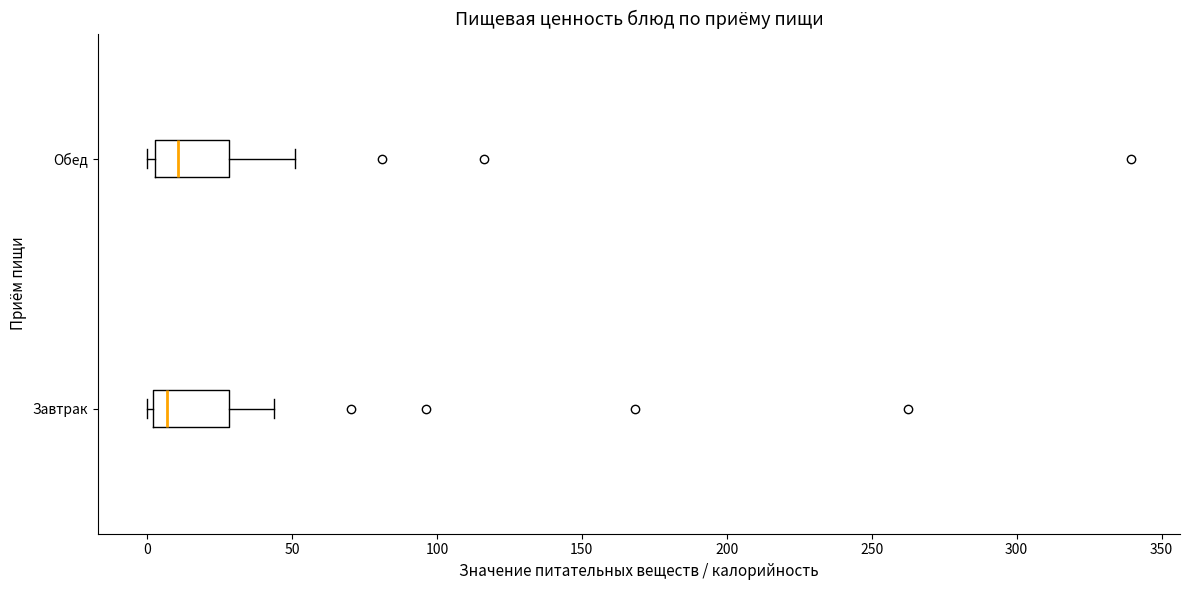

Where is the left edge of the box for Обед on the x-axis? The values are not printed on the chart, so give them approximately, as read against the axis.

5